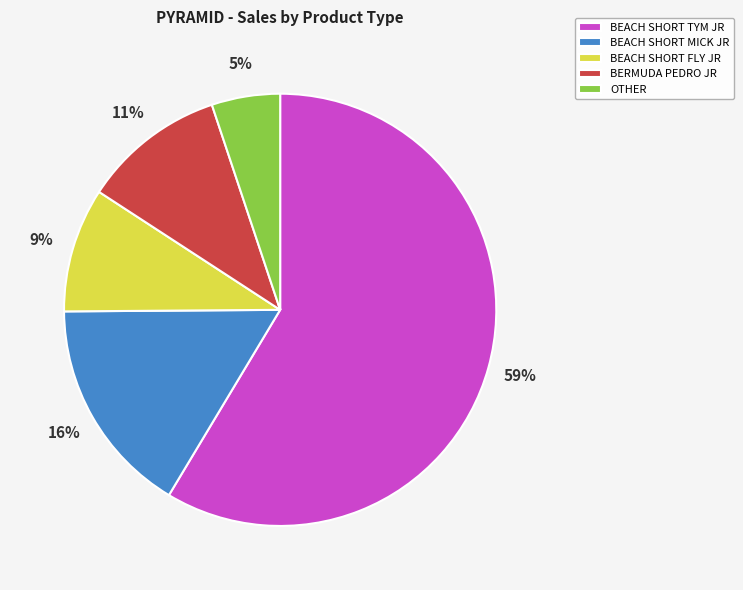

What is the ratio of the value at BEACH SHORT MICK JR to the value at BEACH SHORT FLY JR?

1.8